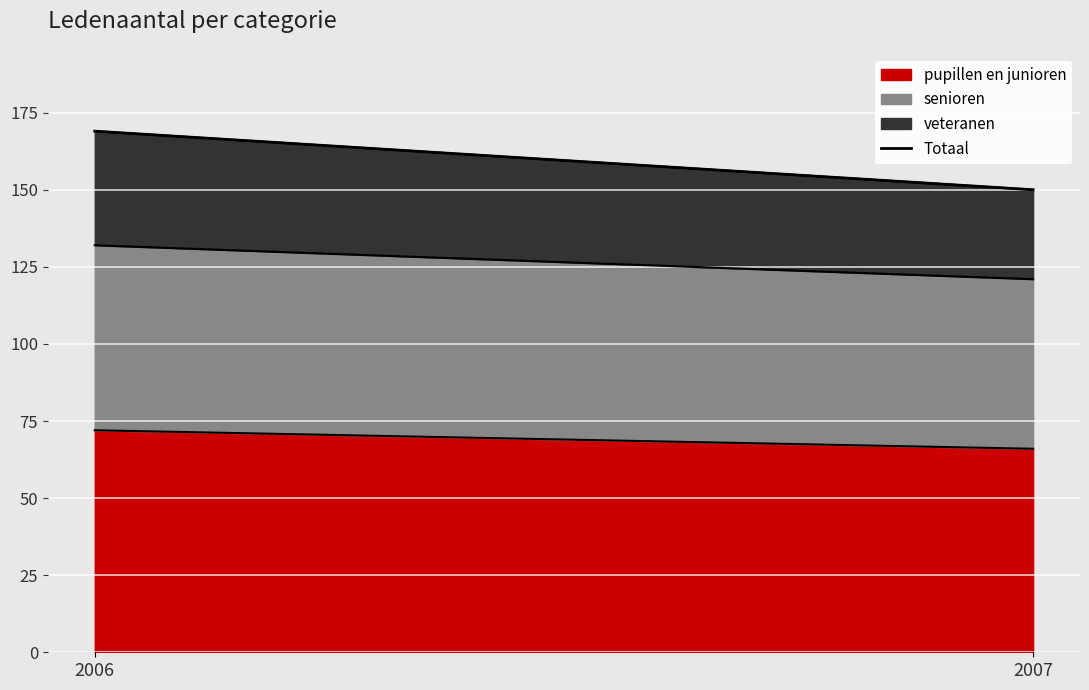

What is the average value?

160